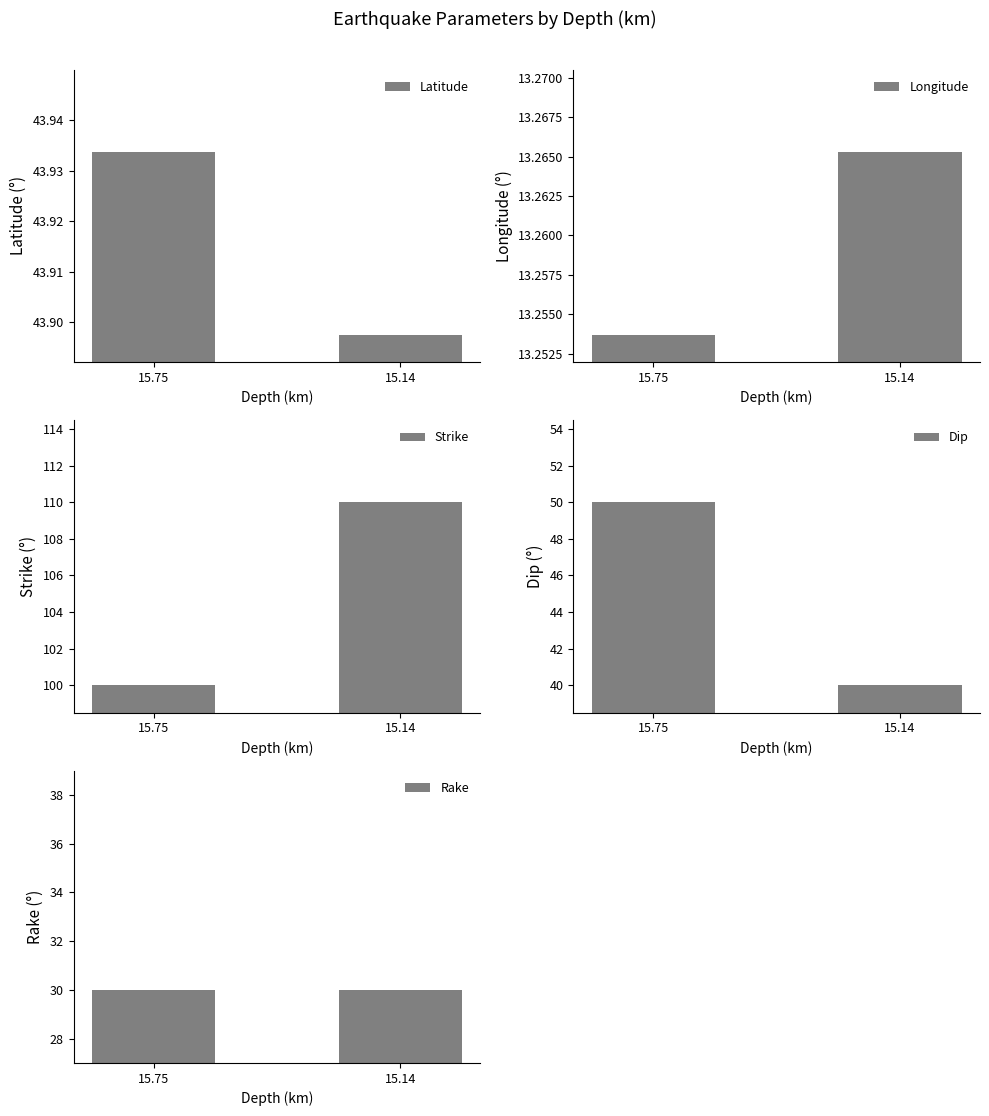

What is the sum of all Strike values?

210